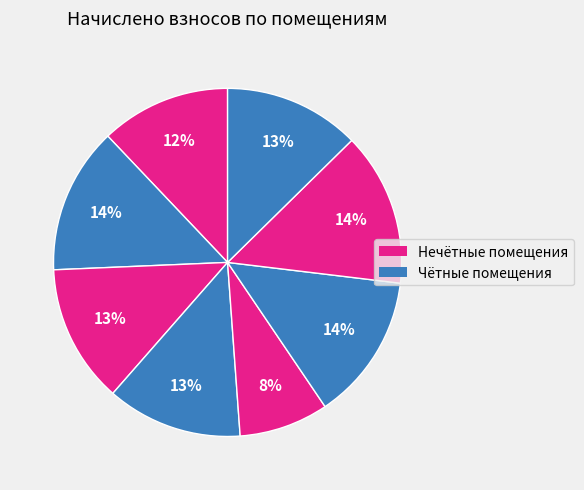

How many slices are in this pie chart?

8